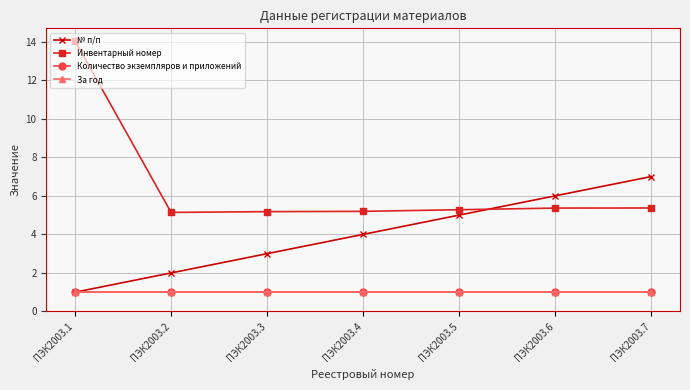

The За год series shows 1.0 at ПЭК2003.4. True or false?

True